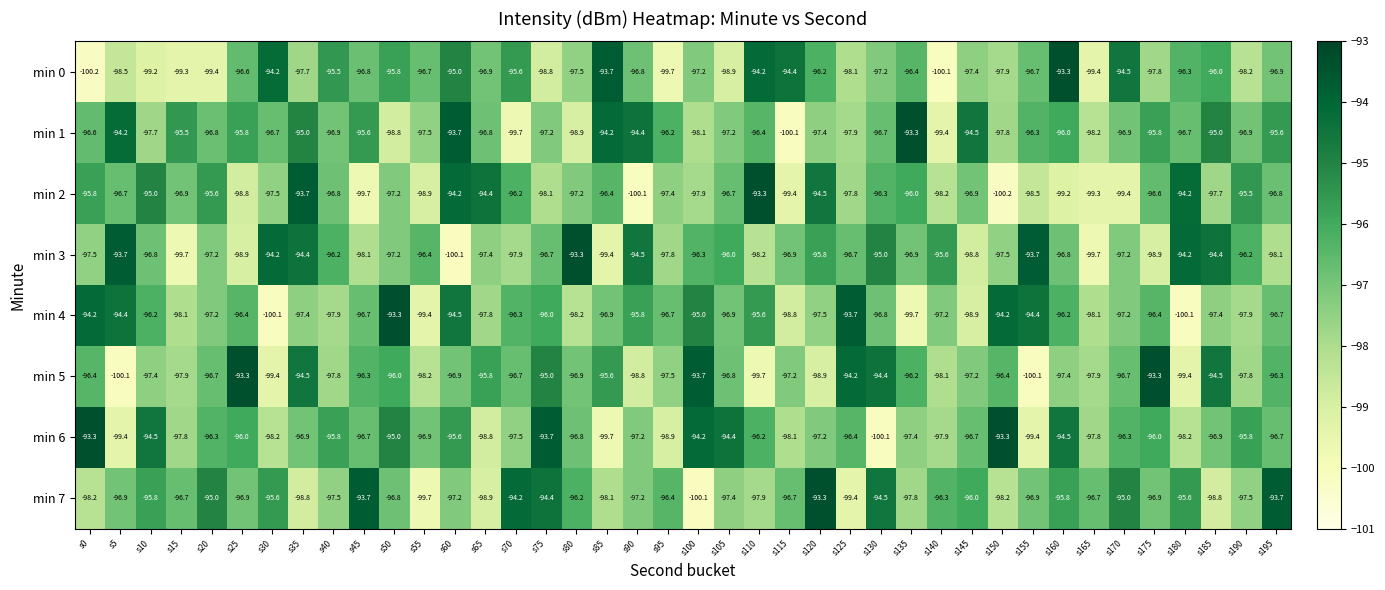

Which series has the largest total across all categories?

min 1